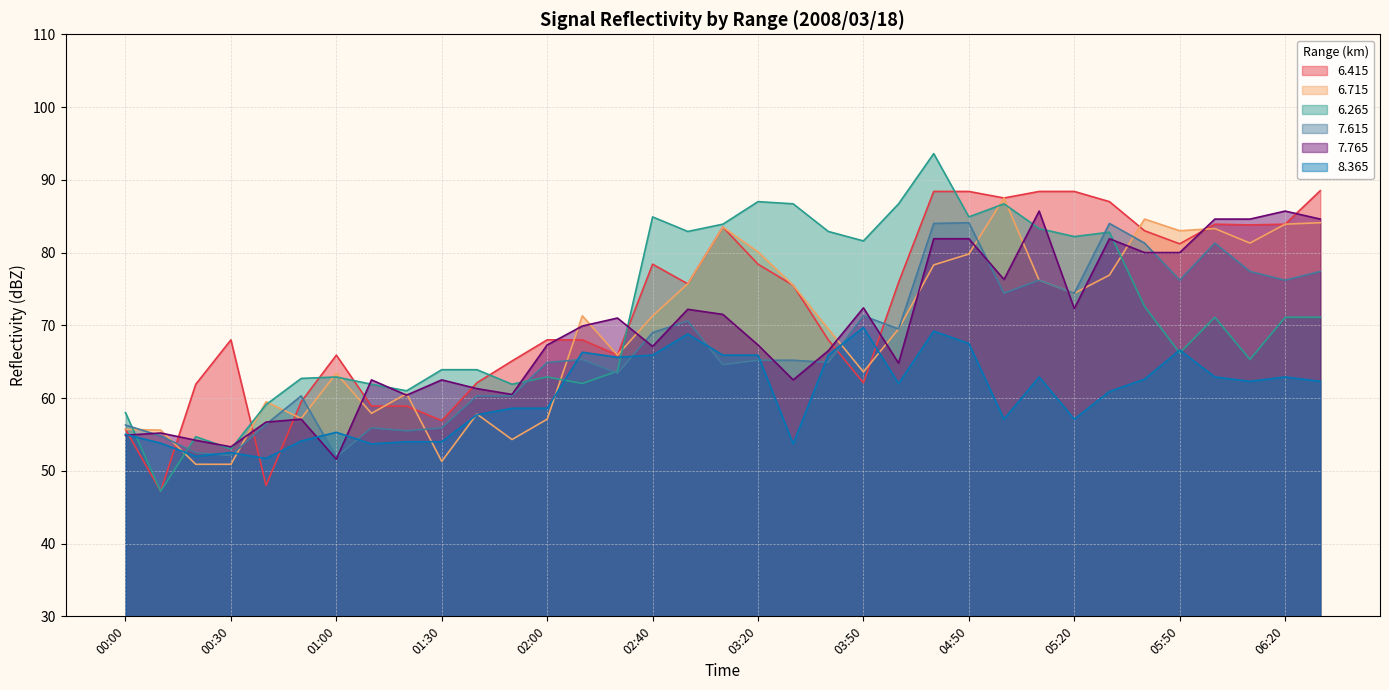

Reading right to left, list all the values displayed in this chart.

  6.415: 06:30=88.5	06:20=83.9	06:10=83.8	06:00=83.9	05:50=81.2	05:40=83.0	05:30=87.0	05:20=88.4	05:10=88.4	05:00=87.5	04:50=88.4	04:40=88.4	04:00=75.9	03:50=62.1	03:40=68.0	03:30=75.5	03:20=78.4	03:10=83.5	03:00=75.7	02:40=78.4	02:20=65.9	02:10=68.0	02:00=68.0	01:50=65.1	01:40=62.1	01:30=56.9	01:20=58.9	01:10=58.9	01:00=65.9	00:50=59.5	00:40=48.0	00:30=68.0	00:20=61.9	00:10=47.2	00:00=55.7
  6.715: 06:30=84.1	06:20=83.9	06:10=81.3	06:00=83.3	05:50=83.0	05:40=84.6	05:30=76.9	05:20=74.4	05:10=76.2	05:00=87.5	04:50=79.8	04:40=78.3	04:00=69.5	03:50=63.6	03:40=69.5	03:30=75.5	03:20=80.1	03:10=83.5	03:00=75.7	02:40=71.3	02:20=65.9	02:10=71.3	02:00=57.1	01:50=54.3	01:40=57.8	01:30=51.3	01:20=60.6	01:10=57.9	01:00=63.4	00:50=57.2	00:40=59.5	00:30=50.9	00:20=50.9	00:10=55.6	00:00=55.7
  6.265: 06:30=71.1	06:20=71.1	06:10=65.3	06:00=71.1	05:50=66.2	05:40=72.6	05:30=82.8	05:20=82.2	05:10=83.3	05:00=86.7	04:50=84.9	04:40=93.6	04:00=86.7	03:50=81.6	03:40=82.9	03:30=86.7	03:20=87.0	03:10=83.9	03:00=82.9	02:40=84.9	02:20=63.7	02:10=62.0	02:00=62.9	01:50=61.9	01:40=63.9	01:30=63.9	01:20=61.0	01:10=61.9	01:00=62.9	00:50=62.7	00:40=59.1	00:30=53.0	00:20=54.7	00:10=47.2	00:00=58.0
  7.615: 06:30=77.4	06:20=76.2	06:10=77.4	06:00=81.3	05:50=76.2	05:40=81.3	05:30=84.0	05:20=74.4	05:10=76.2	05:00=74.4	04:50=84.1	04:40=84.0	04:00=69.5	03:50=71.3	03:40=64.9	03:30=65.2	03:20=65.2	03:10=64.6	03:00=70.6	02:40=69.0	02:20=63.4	02:10=65.3	02:00=64.9	01:50=60.3	01:40=60.3	01:30=55.9	01:20=55.5	01:10=55.9	01:00=51.9	00:50=60.3	00:40=56.4	00:30=52.1	00:20=52.5	00:10=54.8	00:00=56.3
  7.765: 06:30=84.6	06:20=85.7	06:10=84.6	06:00=84.6	05:50=80.0	05:40=80.0	05:30=81.9	05:20=72.3	05:10=85.7	05:00=76.3	04:50=81.9	04:40=81.9	04:00=64.8	03:50=72.4	03:40=66.5	03:30=62.5	03:20=67.3	03:10=71.5	03:00=72.2	02:40=67.1	02:20=71.0	02:10=69.9	02:00=67.3	01:50=60.5	01:40=61.3	01:30=62.5	01:20=60.4	01:10=62.5	01:00=51.6	00:50=57.1	00:40=56.7	00:30=53.3	00:20=54.2	00:10=55.2	00:00=54.9
  8.365: 06:30=62.3	06:20=62.9	06:10=62.3	06:00=62.9	05:50=66.6	05:40=62.6	05:30=60.9	05:20=57.1	05:10=62.9	05:00=57.1	04:50=67.5	04:40=69.2	04:00=62.0	03:50=69.7	03:40=65.9	03:30=53.7	03:20=65.9	03:10=65.9	03:00=68.8	02:40=65.9	02:20=65.6	02:10=66.3	02:00=58.6	01:50=58.6	01:40=57.7	01:30=54.0	01:20=54.0	01:10=53.7	01:00=55.3	00:50=54.1	00:40=51.7	00:30=52.5	00:20=52.0	00:10=53.8	00:00=55.0